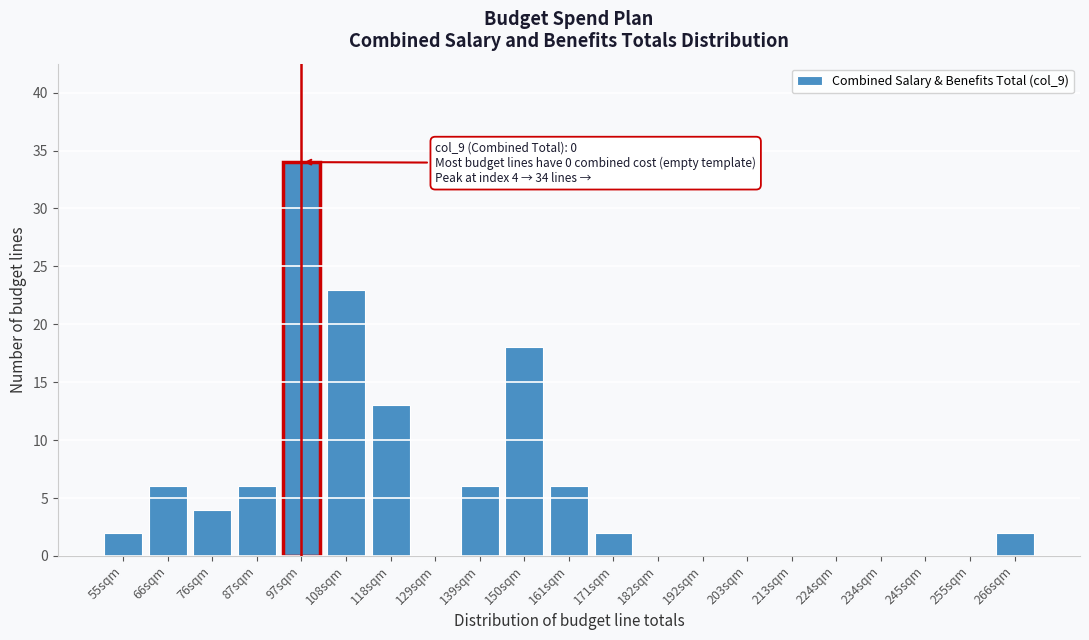

Reading left to right, what are all the values shown in this chart?

55sqm=2	66sqm=6	76sqm=4	87sqm=6	97sqm=34	108sqm=23	118sqm=13	129sqm=0	139sqm=6	150sqm=18	161sqm=6	171sqm=2	182sqm=0	192sqm=0	203sqm=0	213sqm=0	224sqm=0	234sqm=0	245sqm=0	255sqm=0	266sqm=2